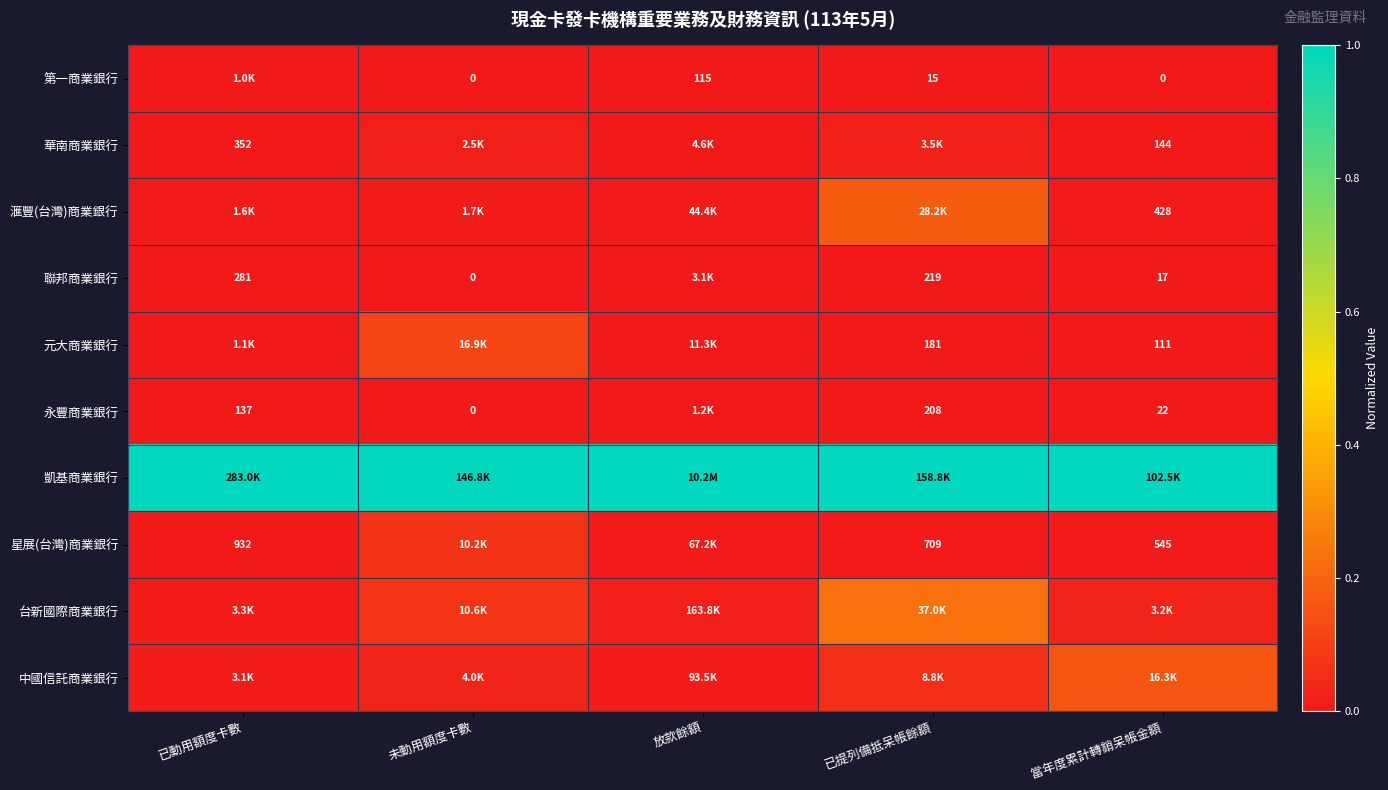

The 華南商業銀行 series shows 0.0 at 已動用額度卡數. True or false?

False